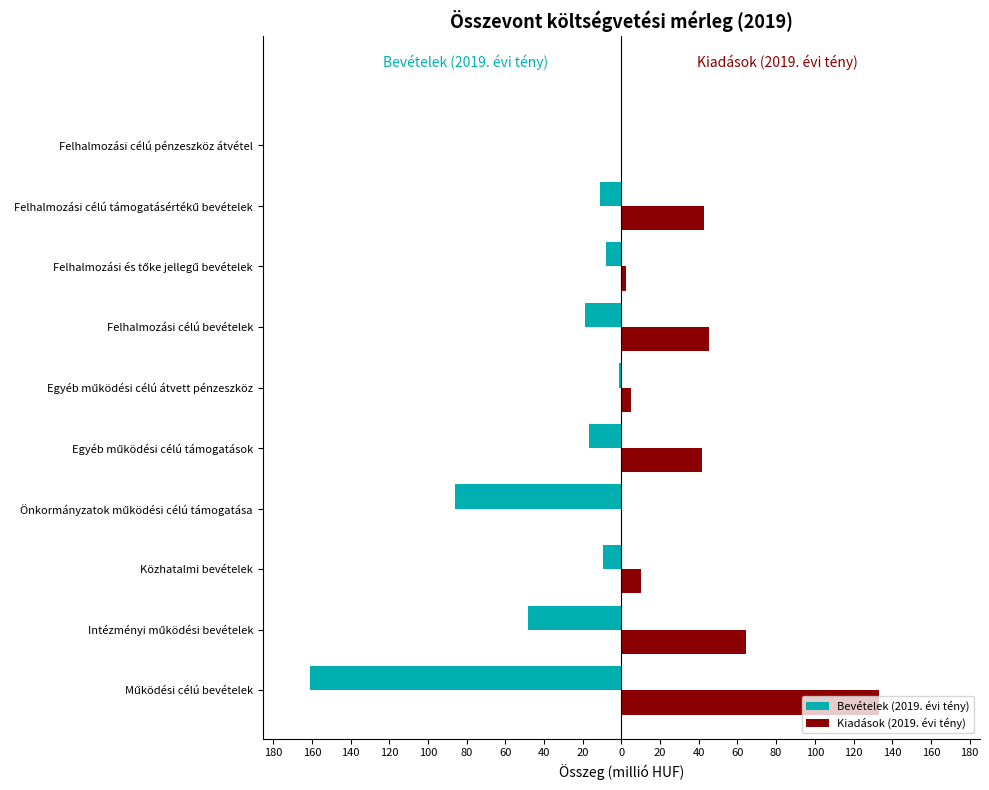

What are all the series names shown in the legend?

Bevételek (2019. évi tény), Kiadások (2019. évi tény)